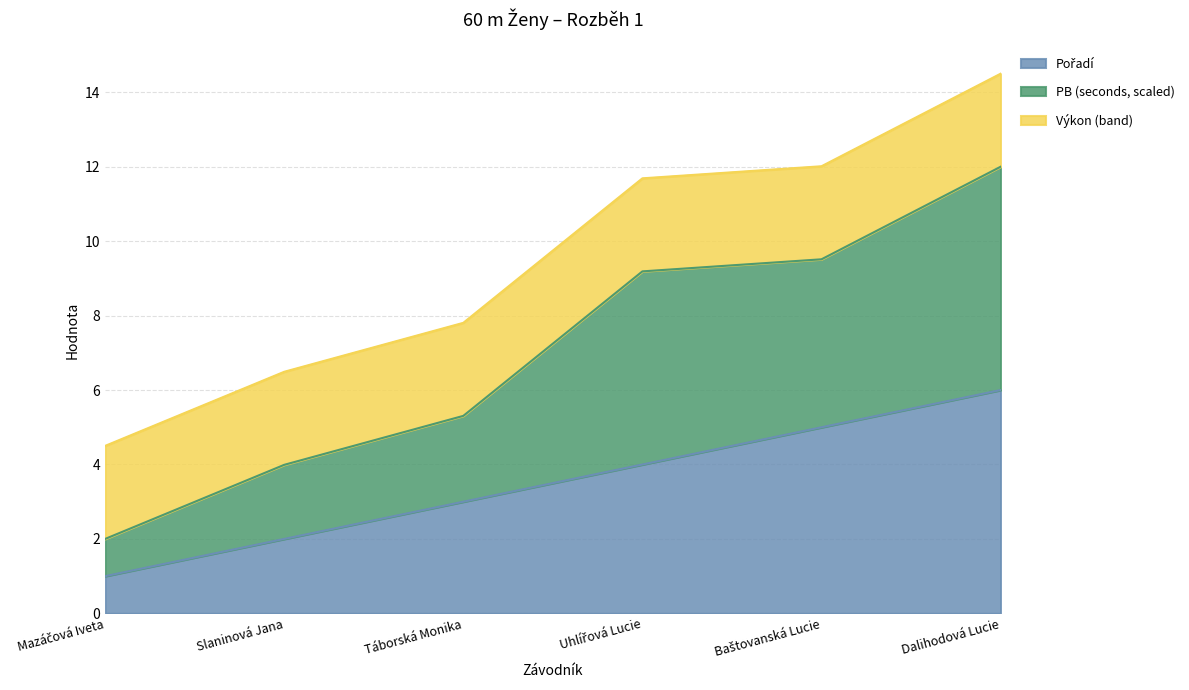

Which category has the lowest value in the PB (seconds) series?

Mazáčová Iveta